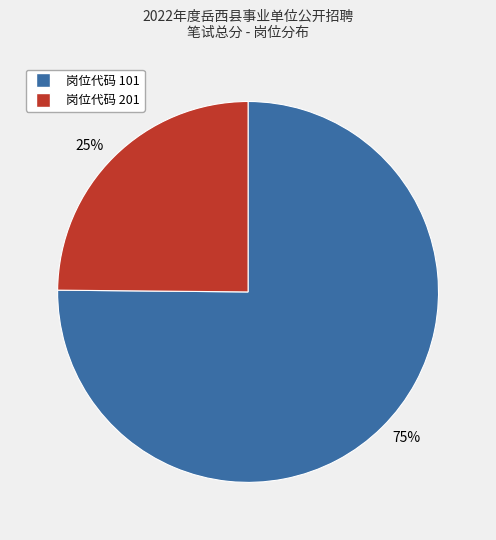

True or false: 75% accounts for 64% of the total.

False